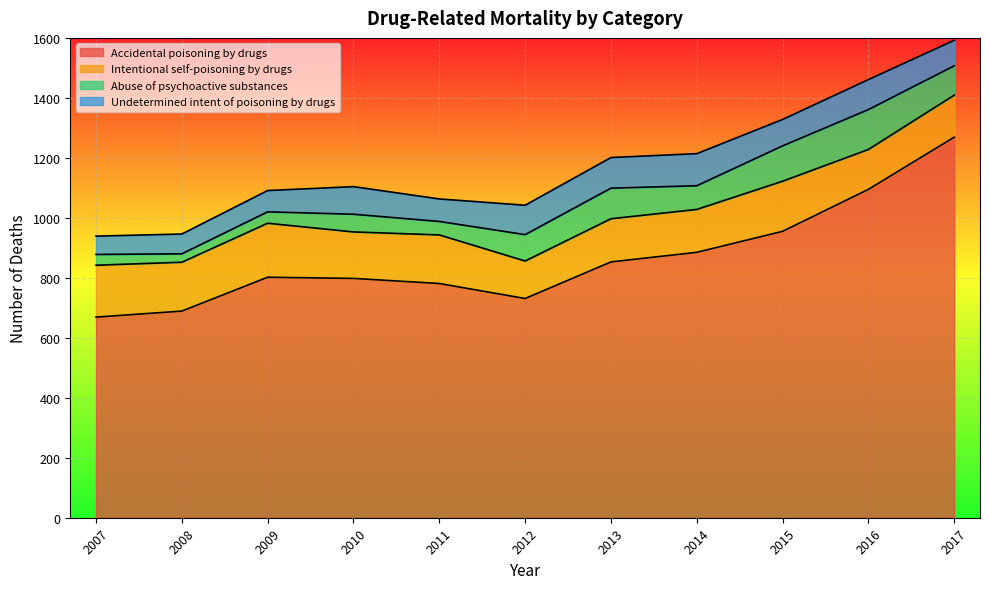

Is the value of Undetermined intent of poisoning by drugs at 2011 greater than the value of Accidental poisoning by drugs at 2011?

No